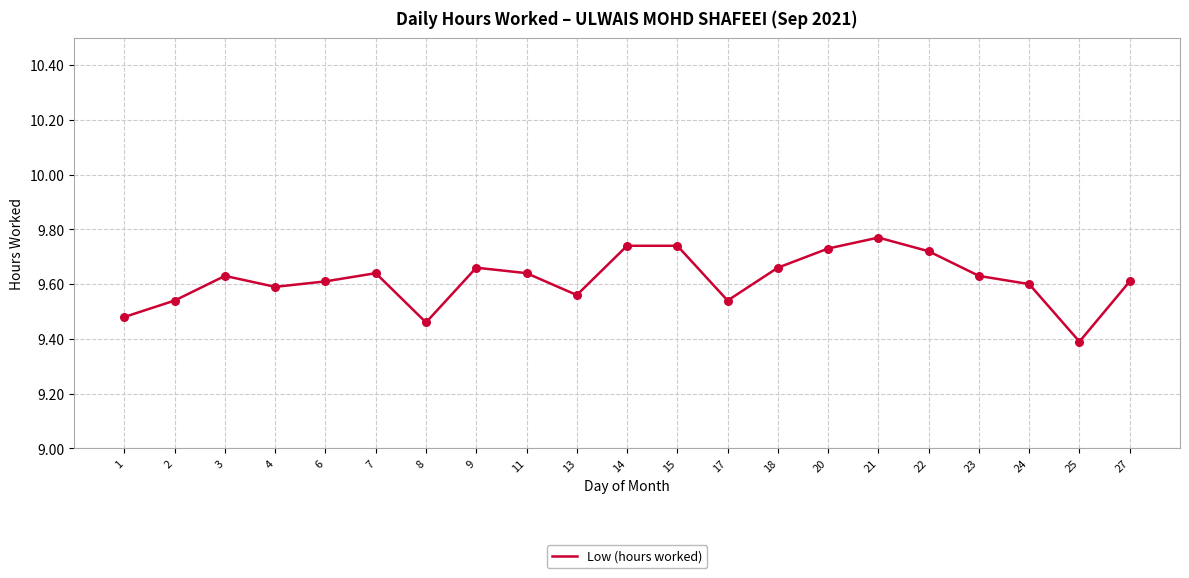

What is the ratio of the value at 18 to the value at 11?

1.0